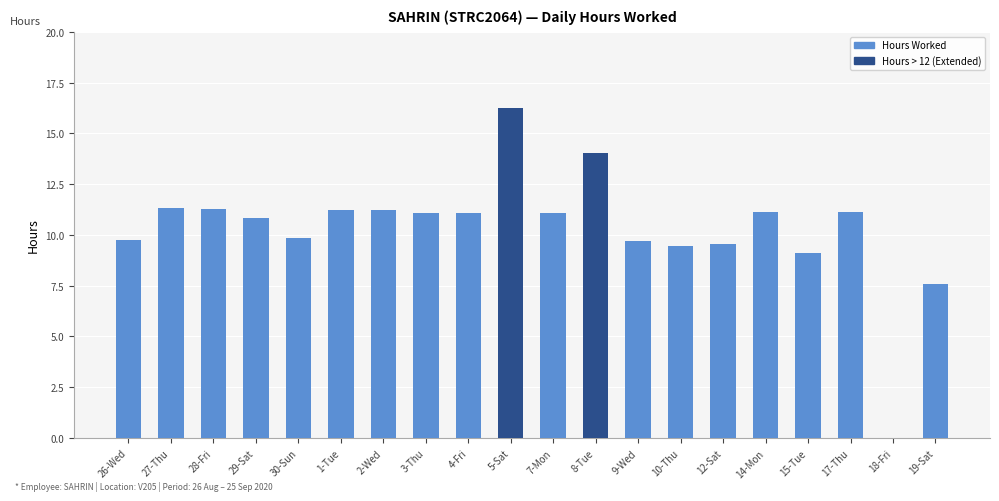

What is the average value?

10.3